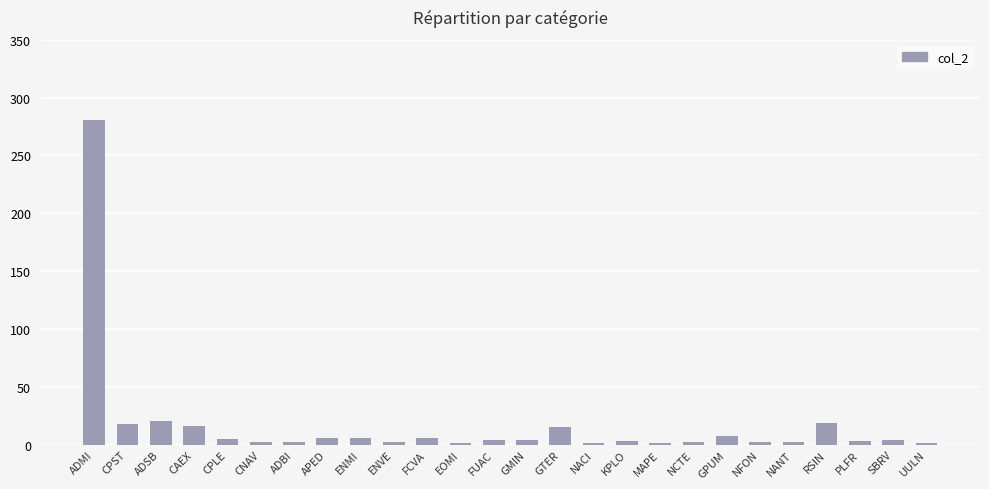

What is the greatest value displayed?

281